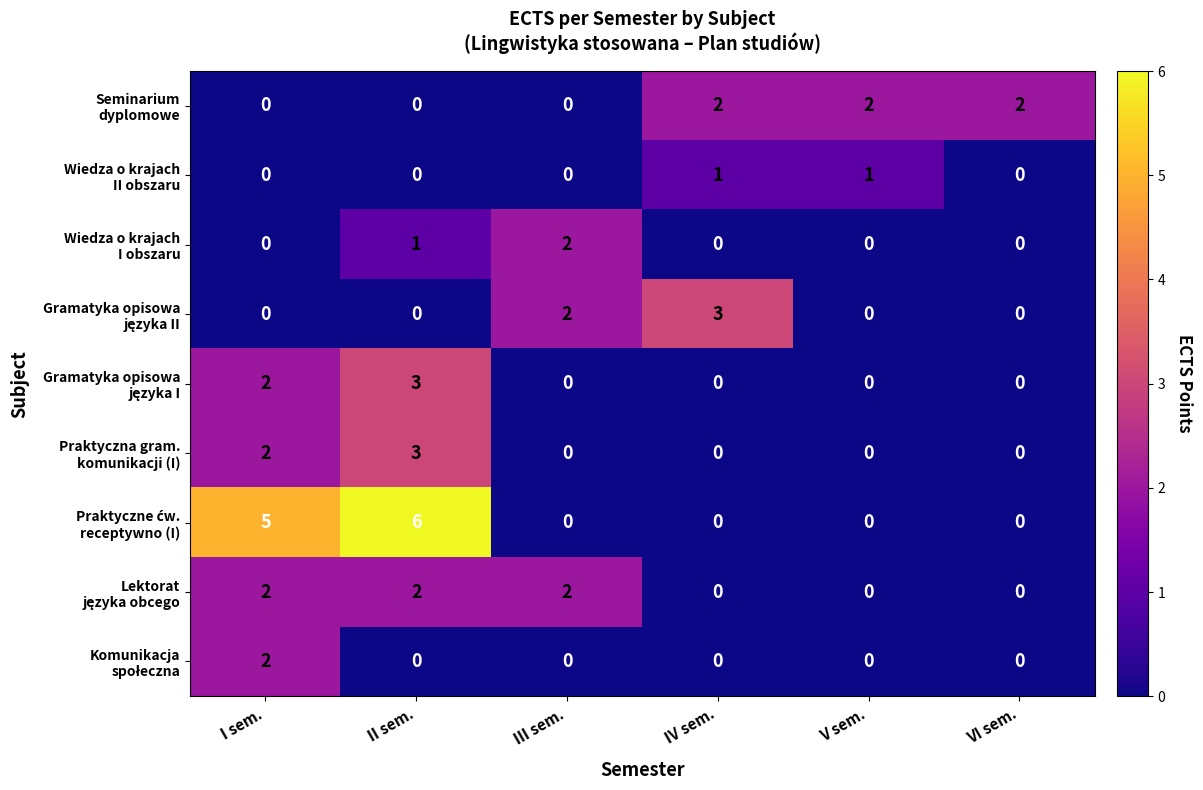

How many data points does each series have?

6